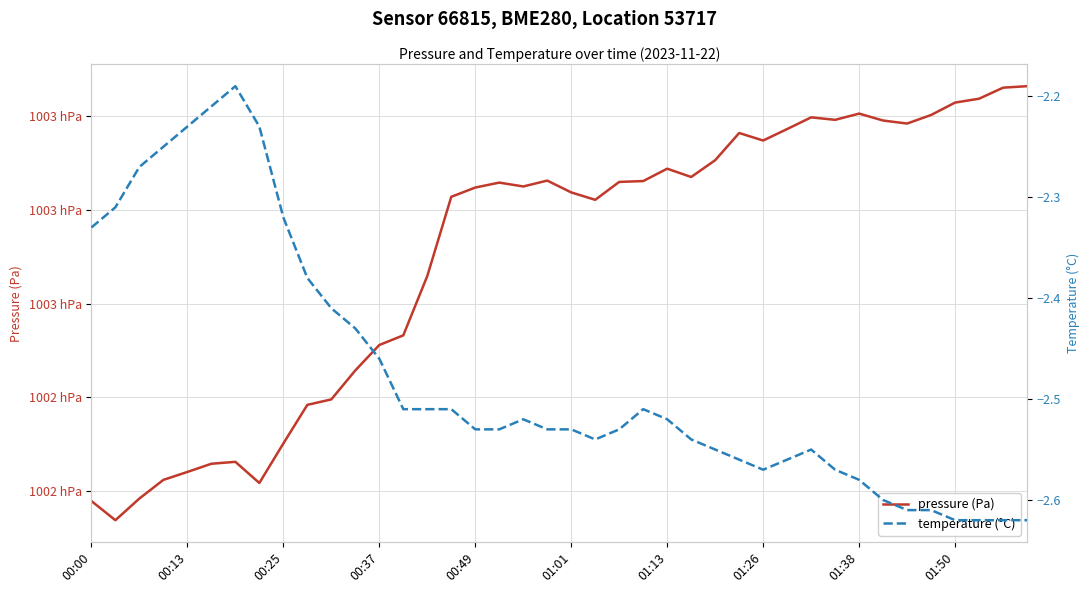

What is the minimum value for temperature (°C)?

-2.6